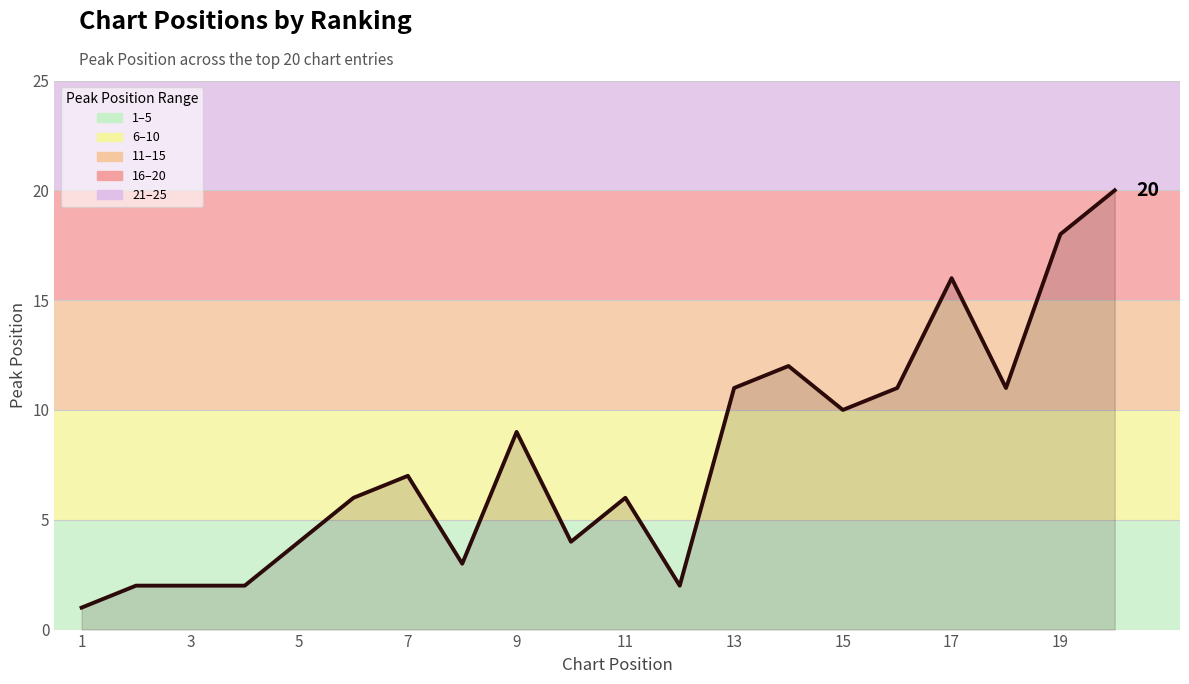

Is it true that the value at 19 is 18?

True